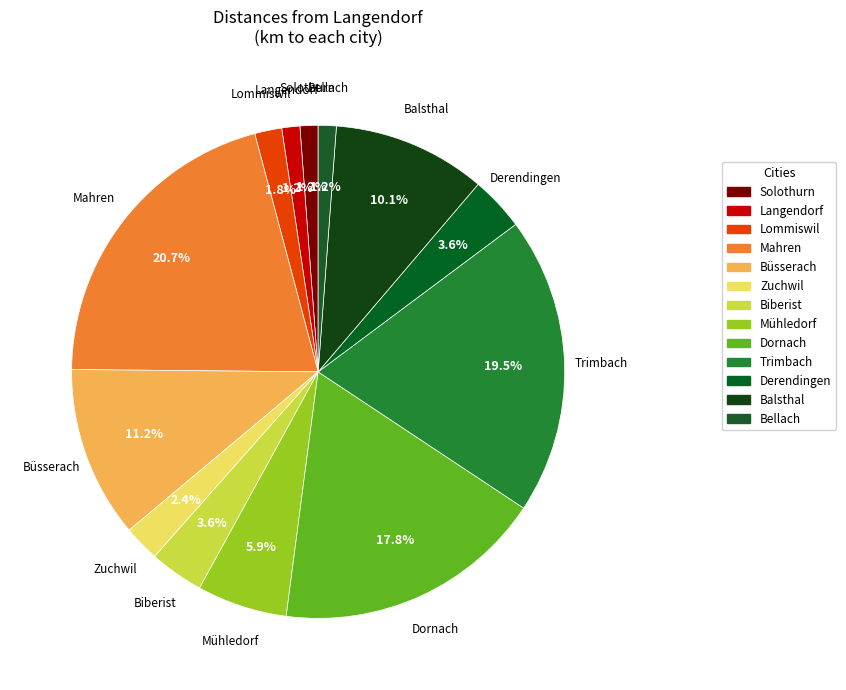

Is there a majority slice in this chart?

No